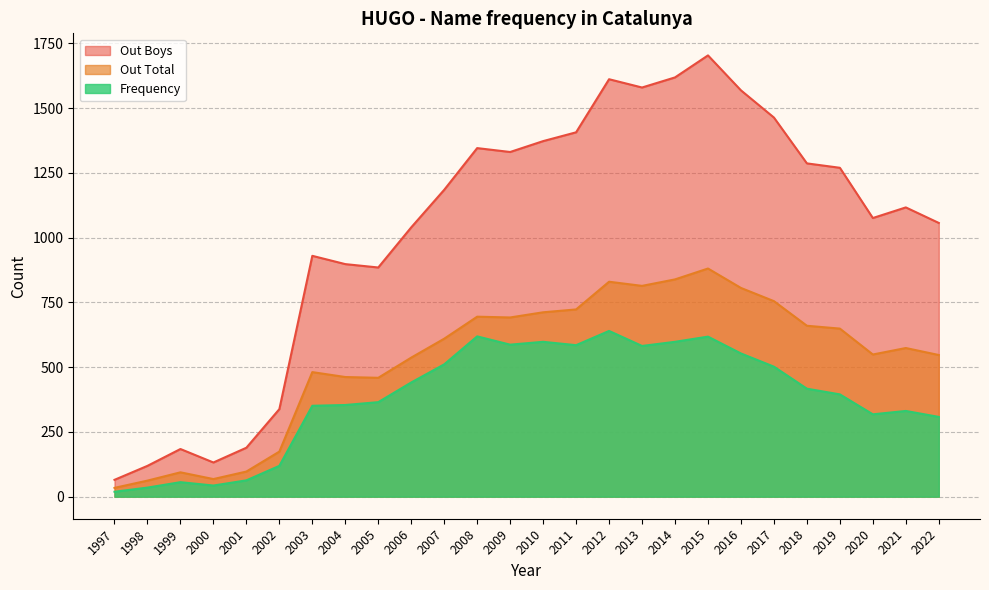

At which label is Out Total closest to 457?

2005